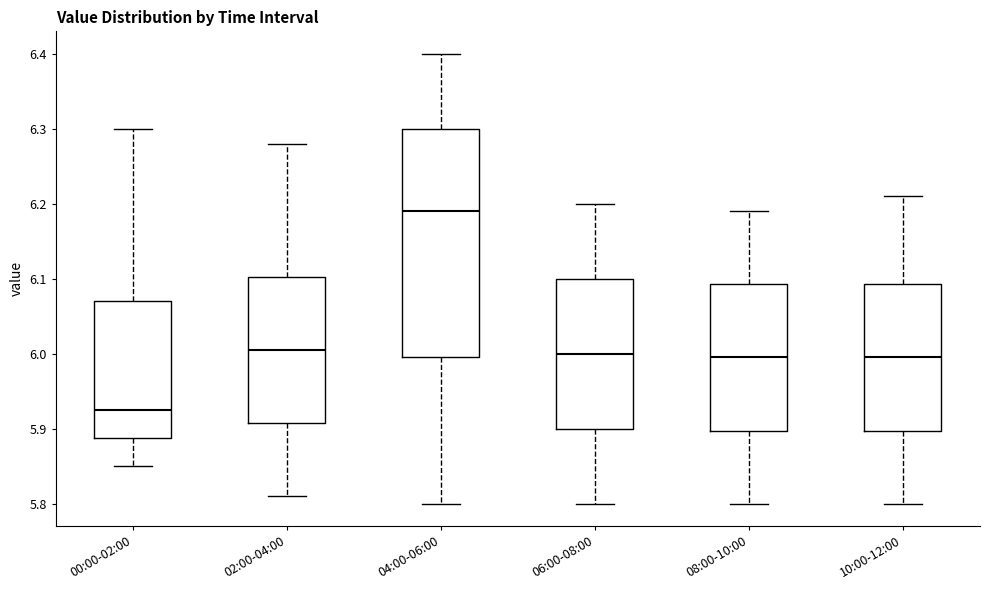

Reading left to right, transcribe this box plot: for each box, give where its median line is, the range the box spans, and where its two whiskers end, as read against the y-axis. The values are not printed on the chart, so give them approximately, as read against the axis.

00:00-02:00: median 5.93, box 5.89 to 6.07, whiskers 5.85 to 6.30
02:00-04:00: median 6.01, box 5.91 to 6.10, whiskers 5.81 to 6.28
04:00-06:00: median 6.19, box 6.00 to 6.30, whiskers 5.80 to 6.40
06:00-08:00: median 6.00, box 5.90 to 6.10, whiskers 5.80 to 6.20
08:00-10:00: median 6.00, box 5.90 to 6.09, whiskers 5.80 to 6.19
10:00-12:00: median 6.00, box 5.90 to 6.09, whiskers 5.80 to 6.21